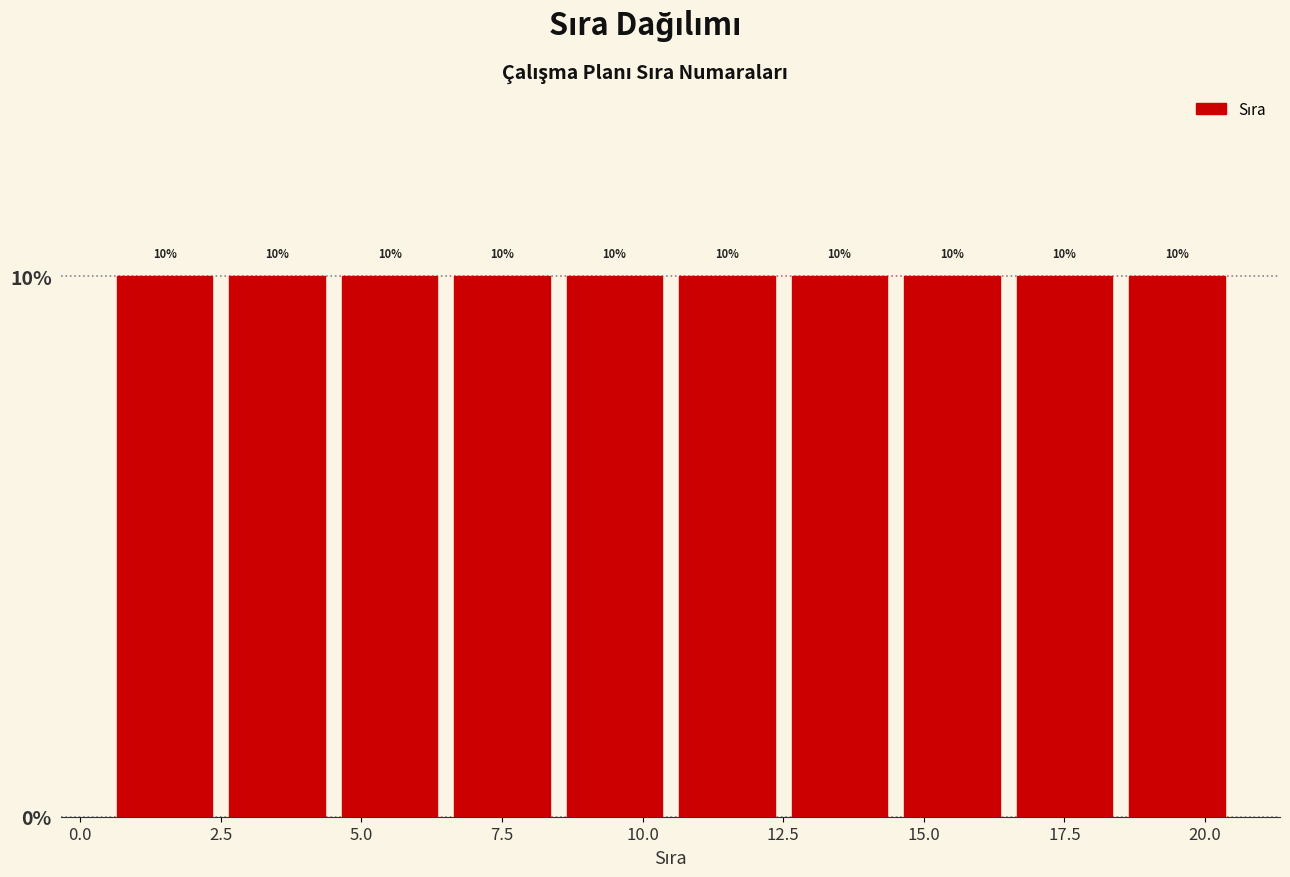

Reading left to right, list every bar in this chart as the range it spans on the x-axis followed by its height.

0.5 to 2.5: 10
2.5 to 4.5: 10
4.5 to 6.5: 10
6.5 to 8.5: 10
8.5 to 10.5: 10
10.5 to 12.5: 10
12.5 to 14.5: 10
14.5 to 16.5: 10
16.5 to 18.5: 10
18.5 to 20.5: 10